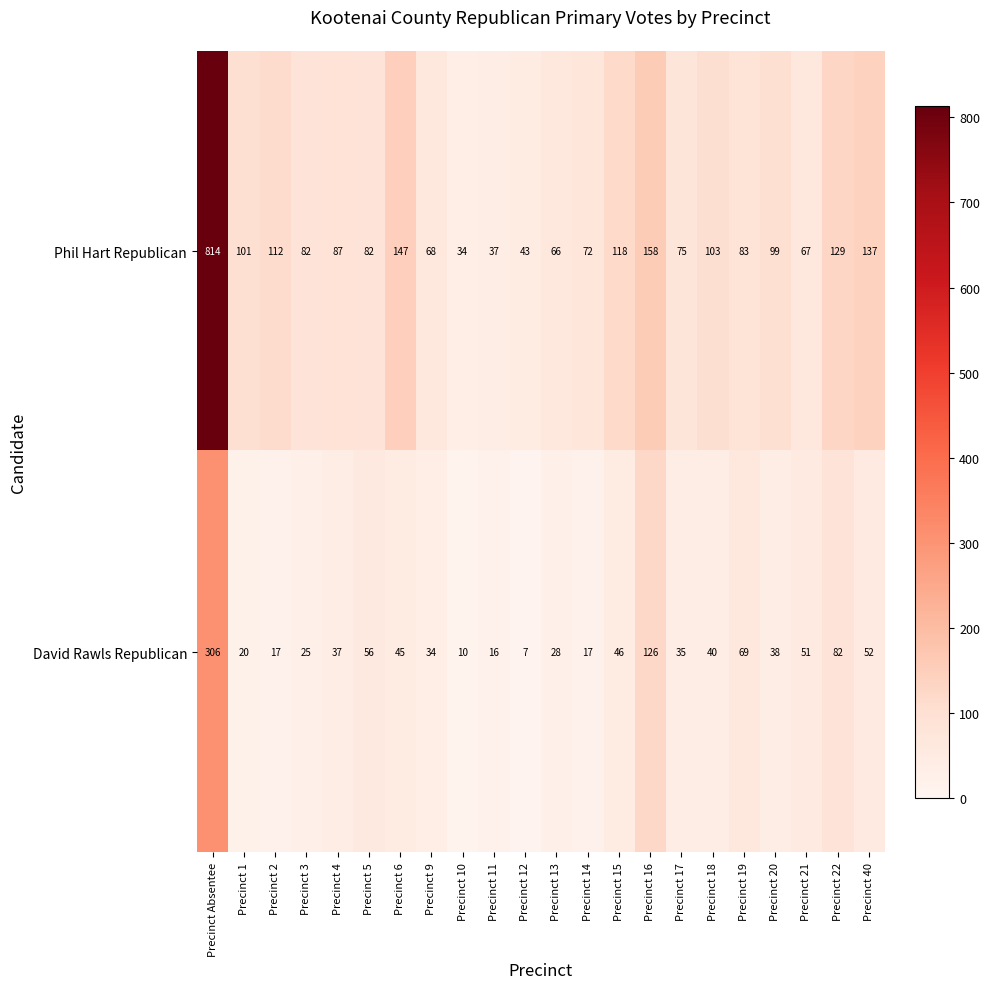

The value of David Rawls Republican at Precinct 10 is 5. True or false?

False